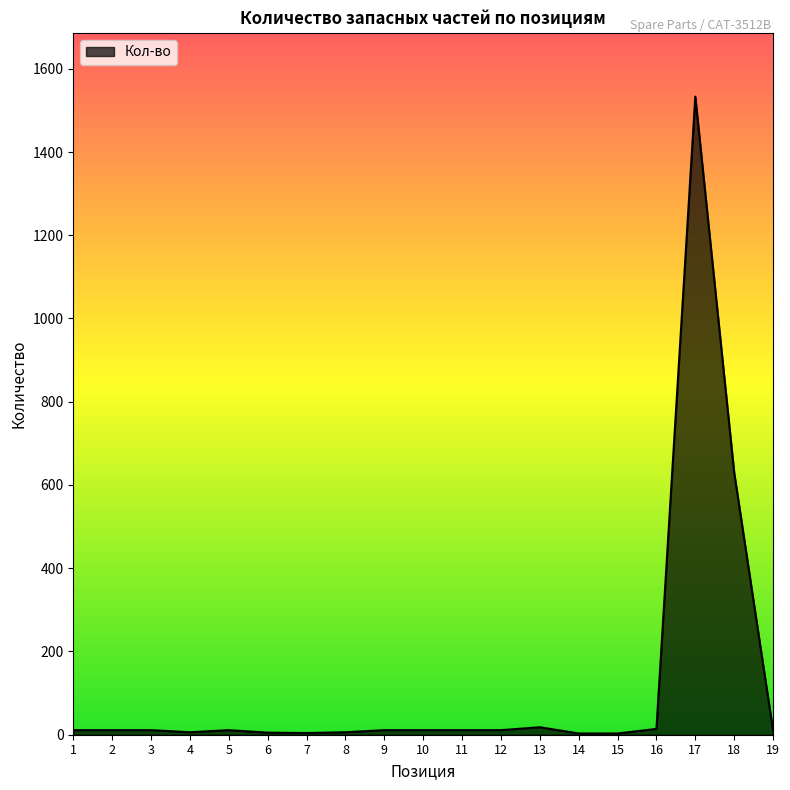

Does the chart display data point markers on the line(s)?

No